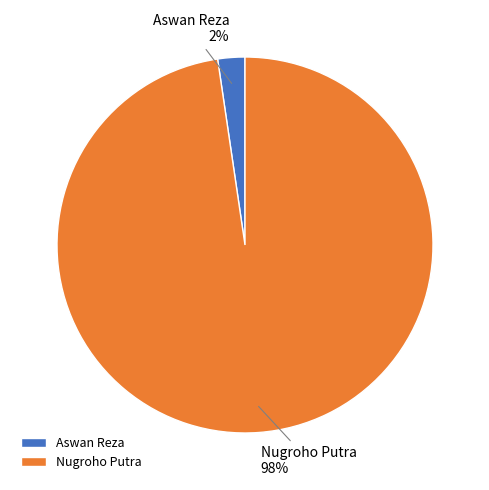

Between Nugroho Putra and Aswan Reza, which is larger?

Nugroho Putra